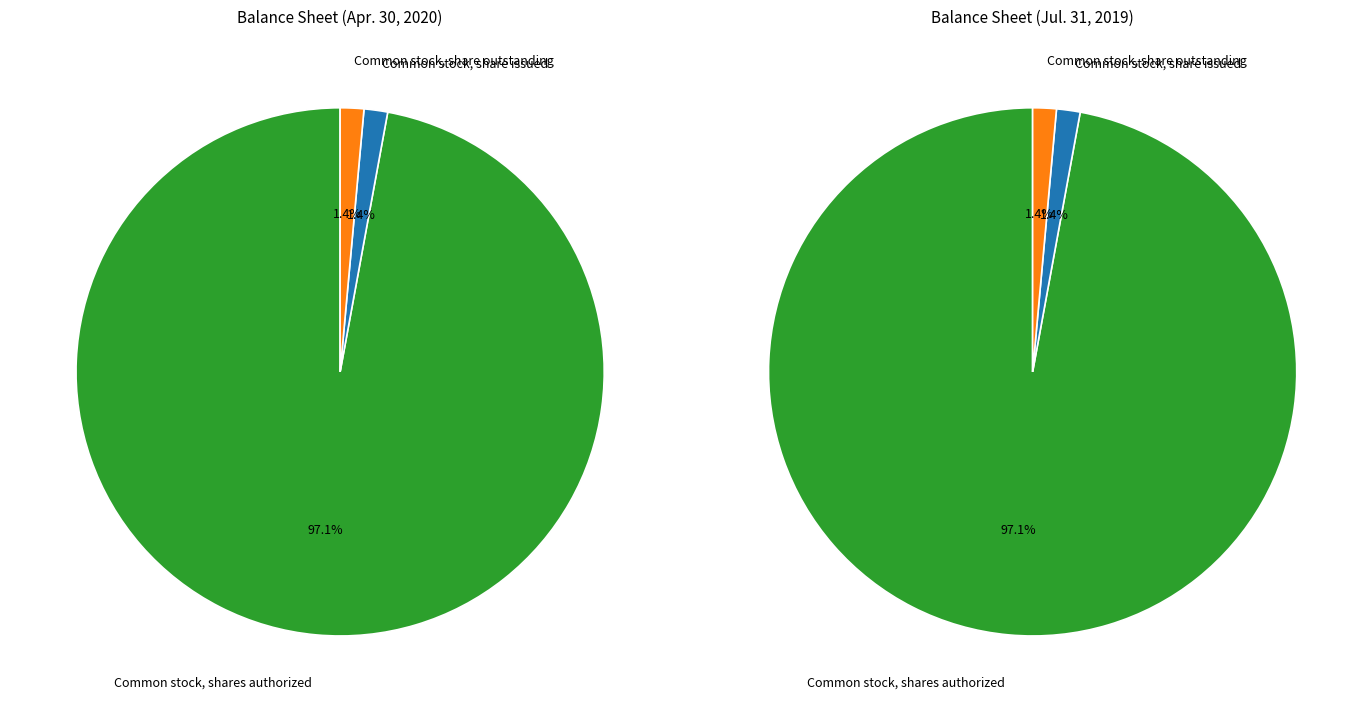

What percentage is the Common stock, shares authorized slice, to the nearest percent?

97%